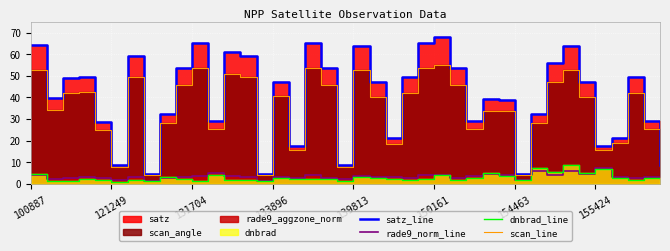

The value of rade9_norm_line at 133896 is 3.0. True or false?

True